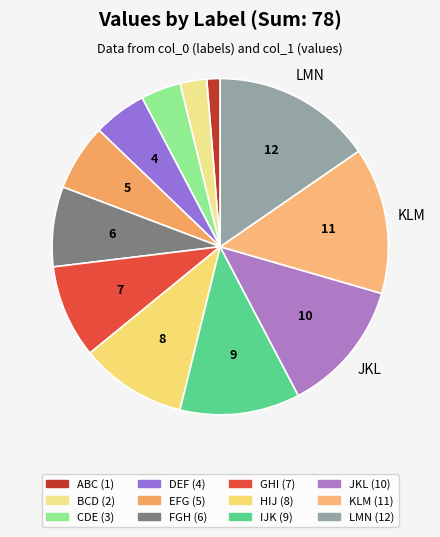

To the nearest percent, what portion does BCD represent?

3%